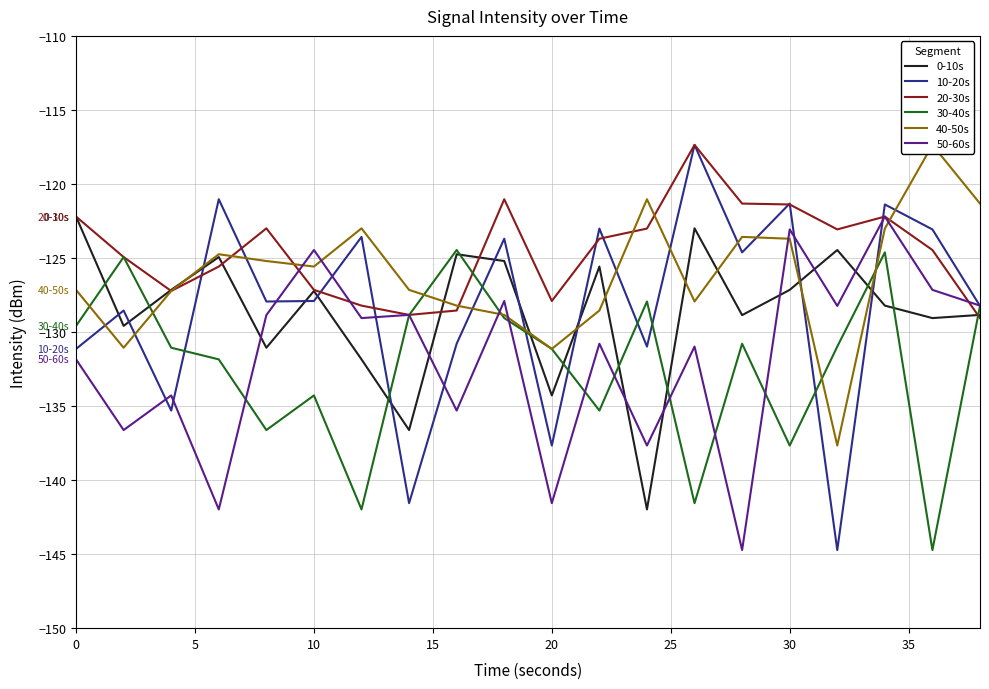

Is this an area chart (filled region under the line)?

No